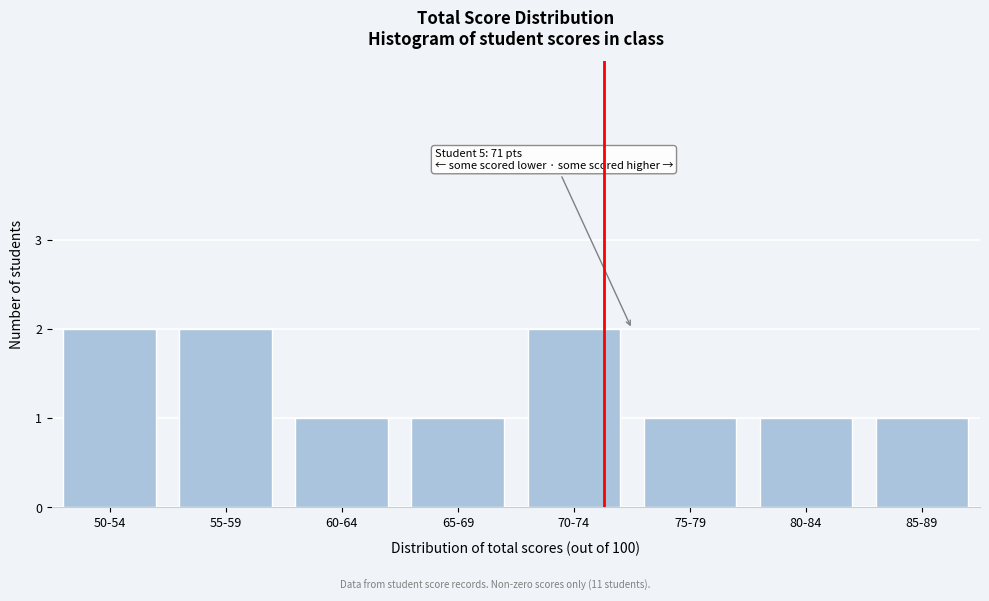

Reading right to left, list all the values displayed in this chart.

85-89=1	80-84=1	75-79=1	70-74=2	65-69=1	60-64=1	55-59=2	50-54=2